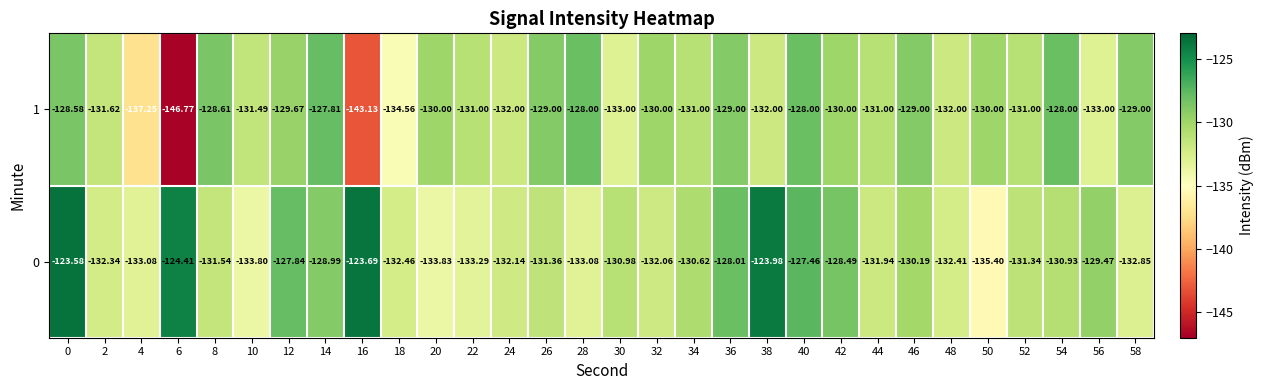

Is the value of 1 at 28 greater than the value of 0 at 10?

Yes